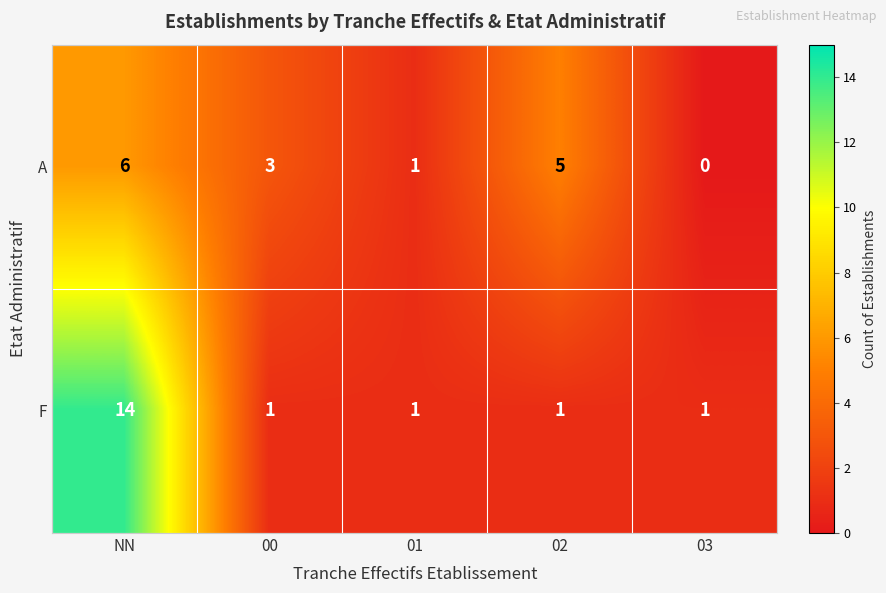

Which series has the widest spread of values?

F